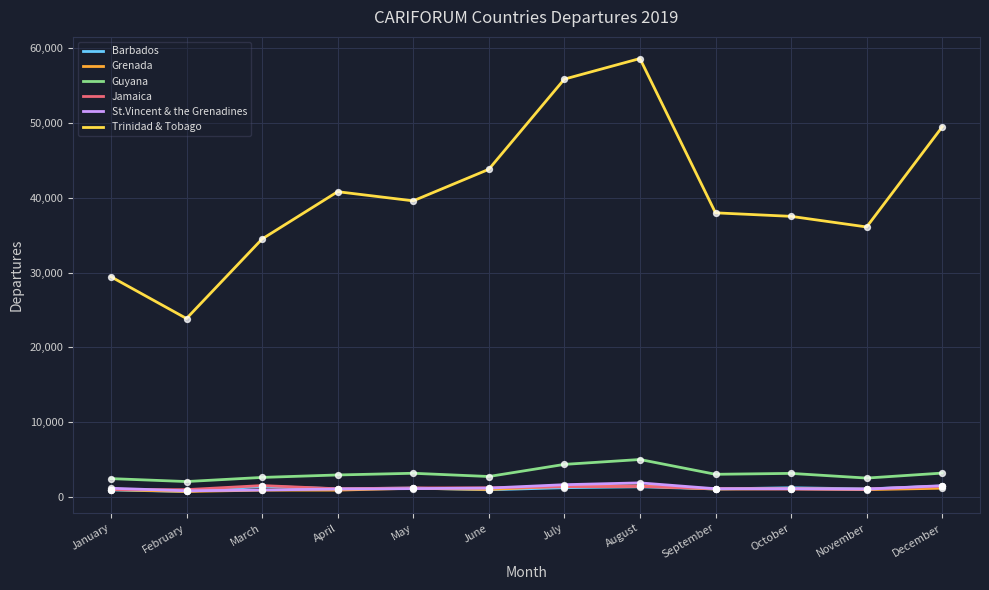

Is the value of Grenada at January greater than the value of Guyana at June?

No